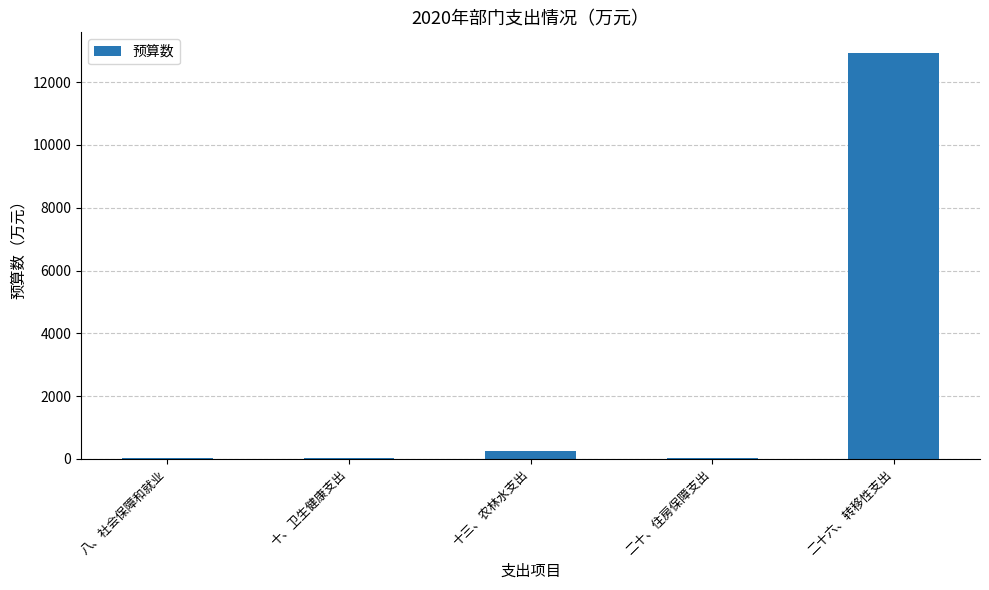

Which has a higher value, 十、卫生健康支出 or 十三、农林水支出?

十三、农林水支出